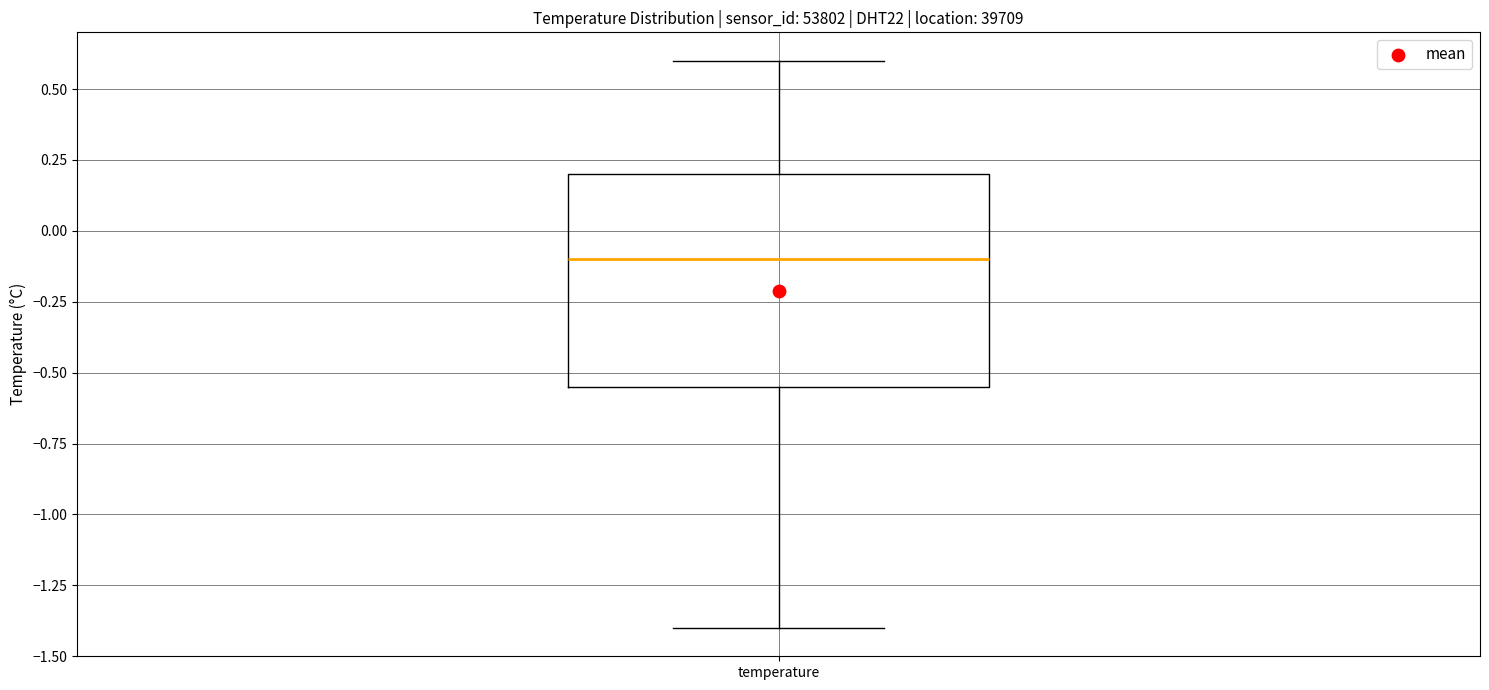

Where does the lower whisker of the box for temperature end on the y-axis? The values are not printed on the chart, so give them approximately, as read against the axis.

-1.40